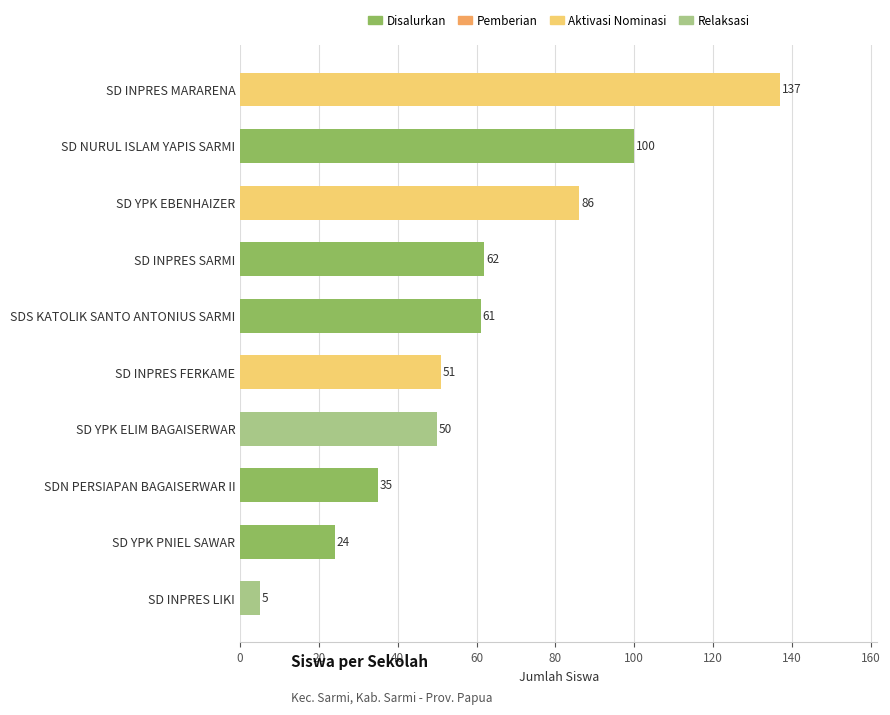

Does the chart contain stacked bars?

No